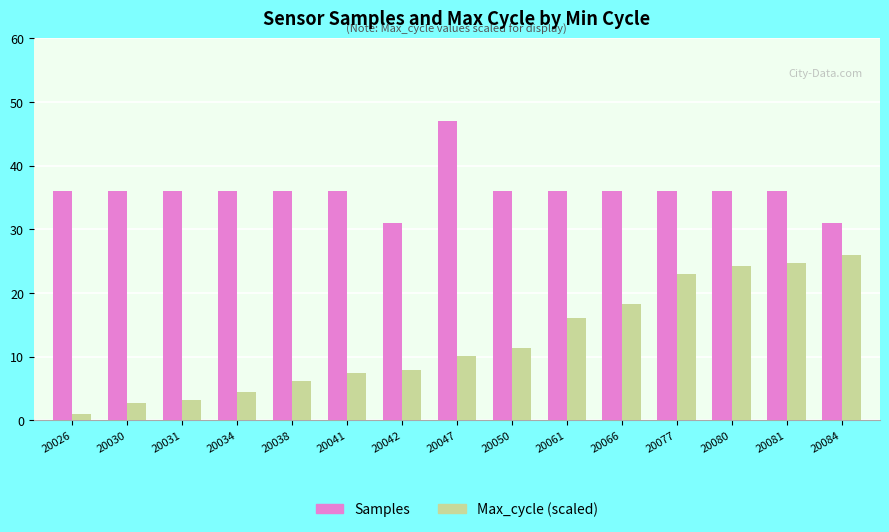

Is the value of Max_cycle (scaled) at 20061 greater than the value of Samples at 20030?

No